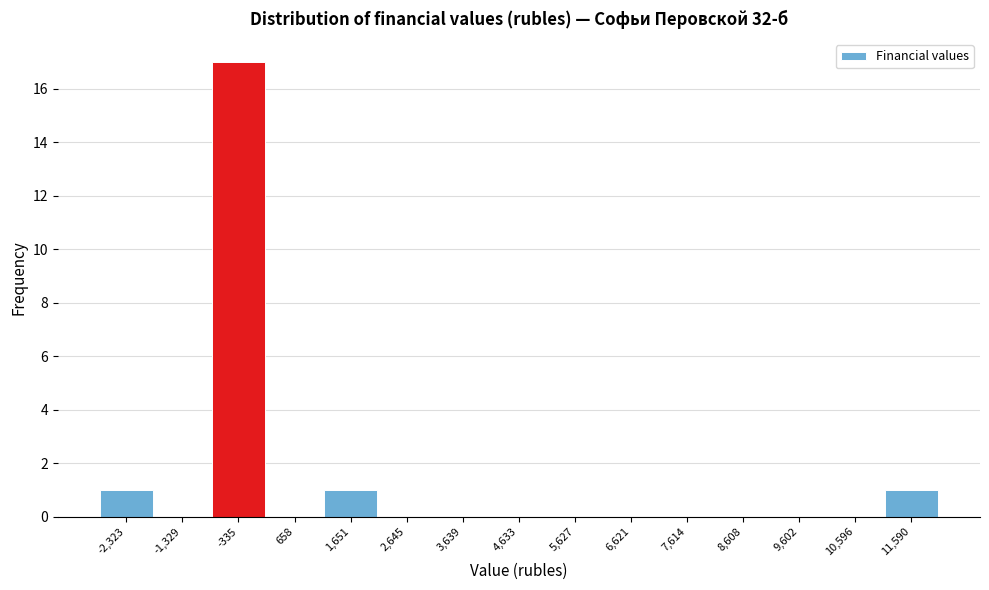

Reading left to right, extract all data points from this chart.

-2,323=1	-1,329=0	-335=17	658=0	1,651=1	2,645=0	3,639=0	4,633=0	5,627=0	6,621=0	7,614=0	8,608=0	9,602=0	10,596=0	11,590=1